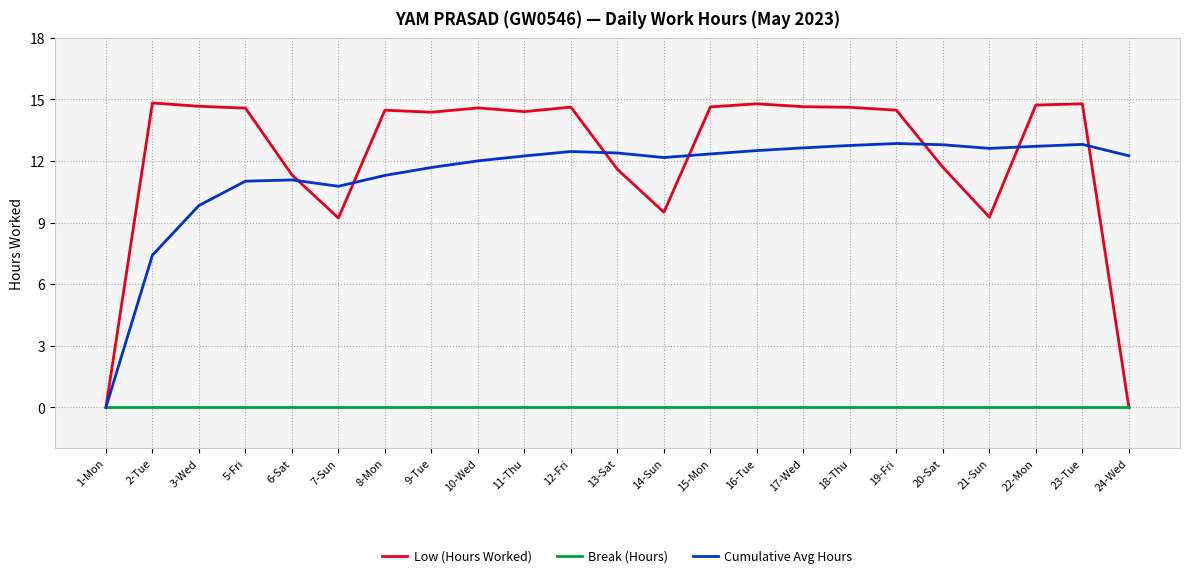

Where does the Low (Hours Worked) series first go above 14?

2-Tue